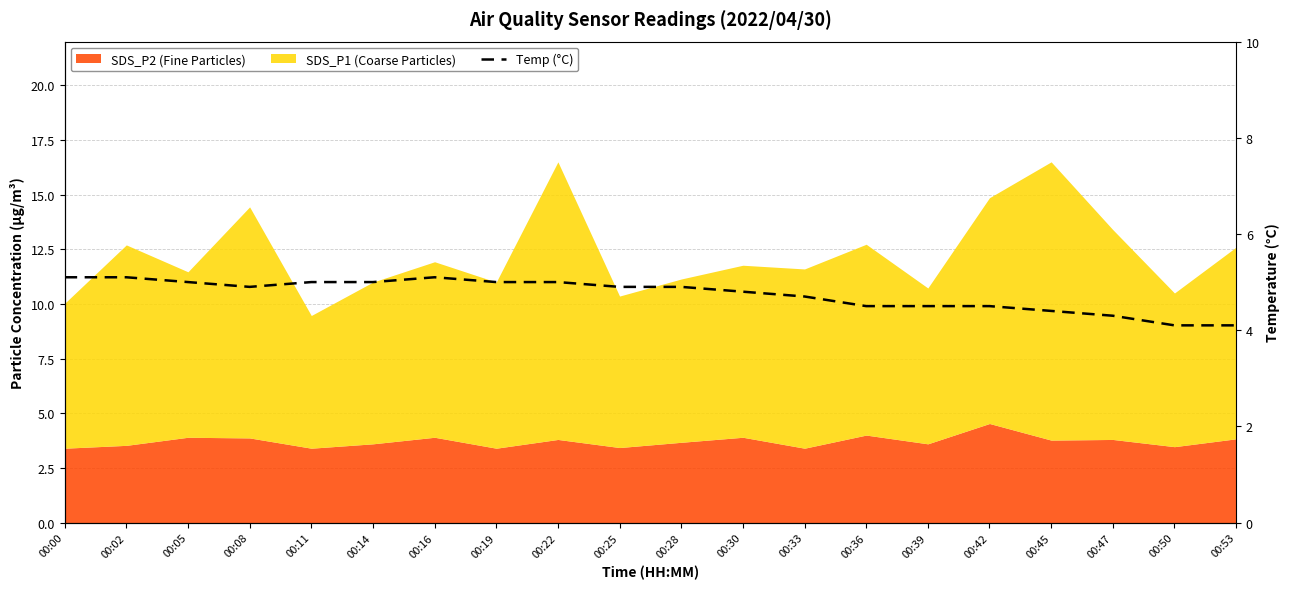

What is the difference between the values at 00:33 and 00:22?

0.3